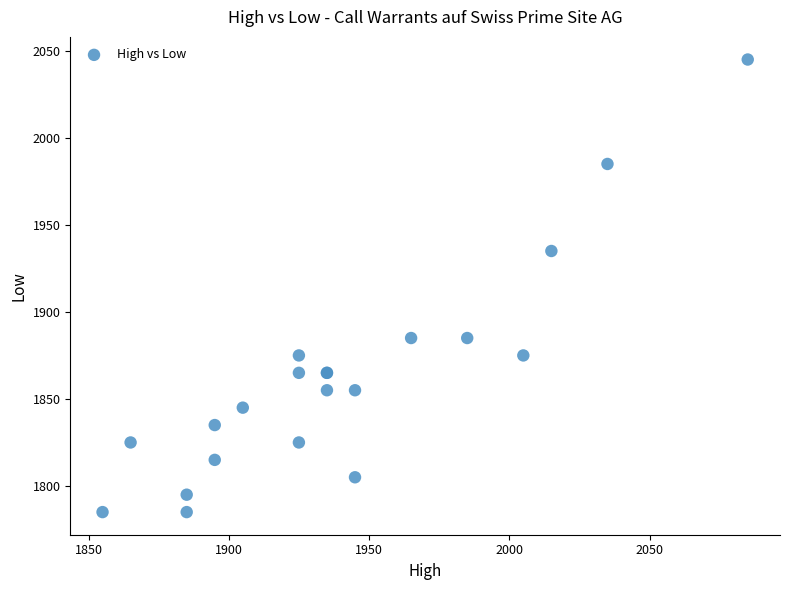

What Y value in the scatter plot is closest to 1915?

1935